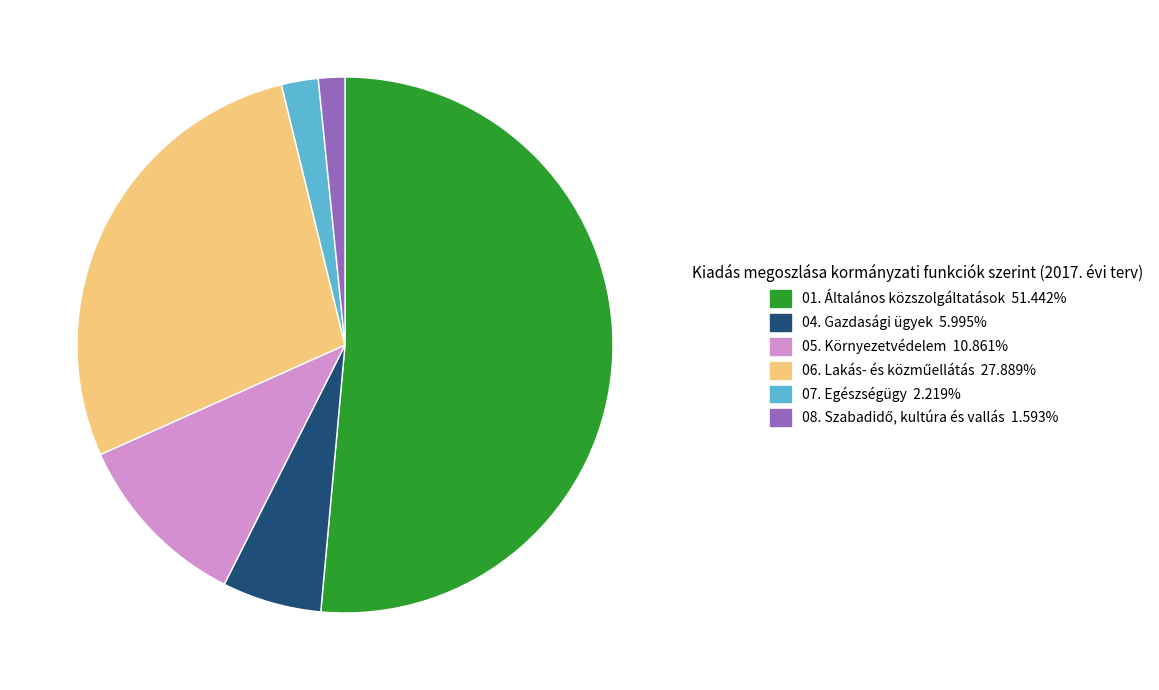

Approximately how many times larger is the value at 01. Általános közszolgáltatások compared to 07. Egészségügy?

23.2